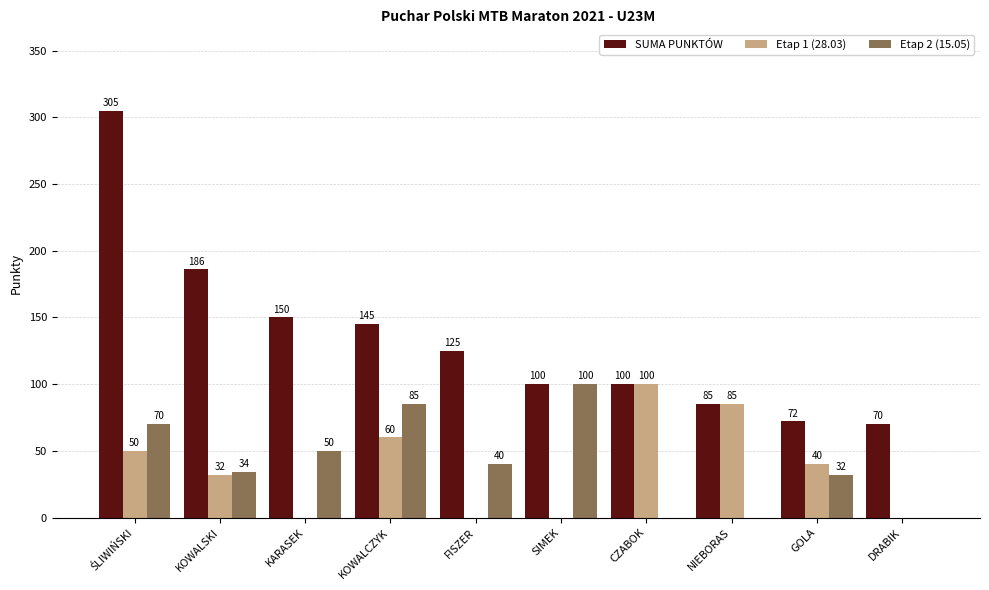

The value of SUMA PUNKTÓW at KOWALSKI is 42. True or false?

False